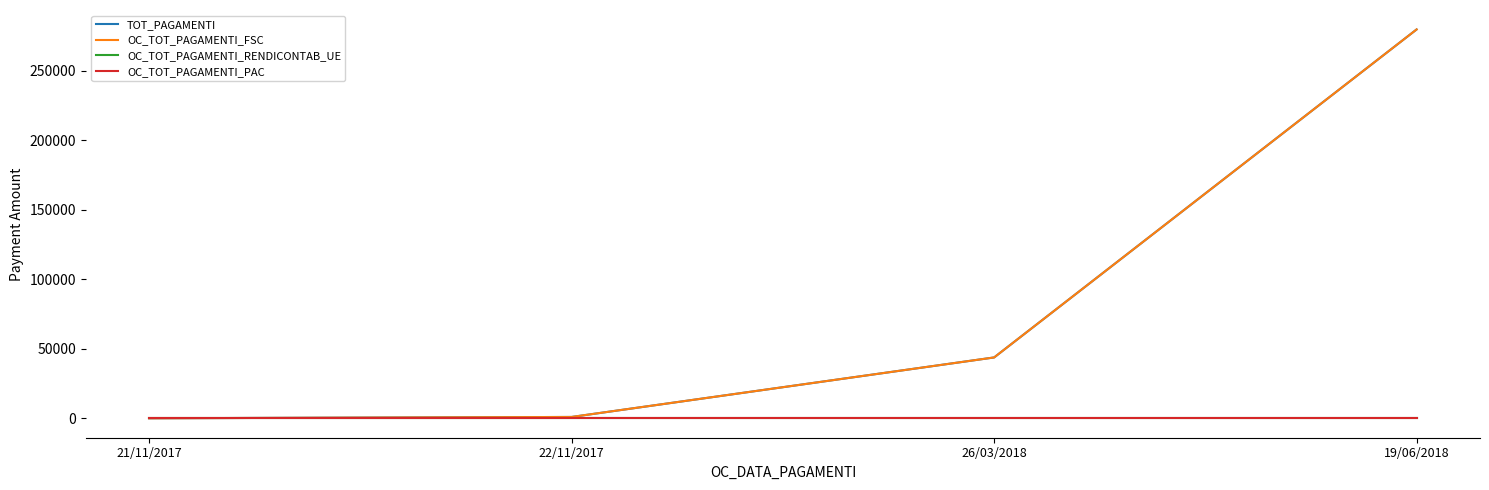

Is this an area chart (filled region under the line)?

No